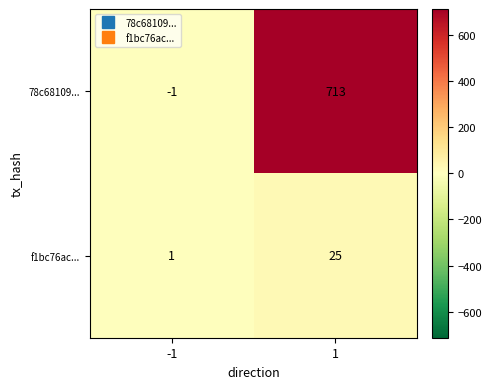

How many data points does each series have?

2